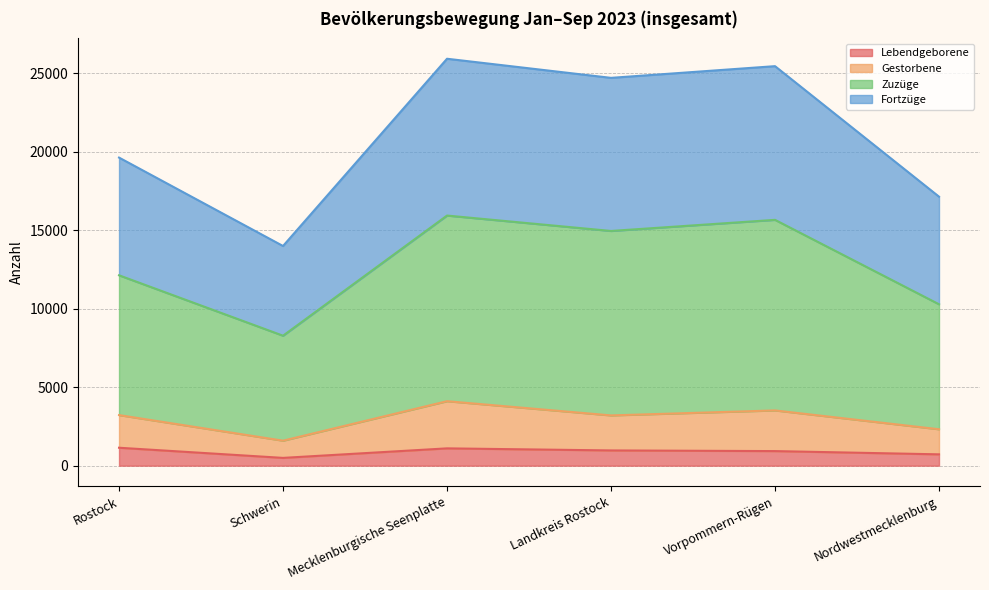

Between Mecklenburgische Seenplatte and Schwerin, which is larger?

Mecklenburgische Seenplatte